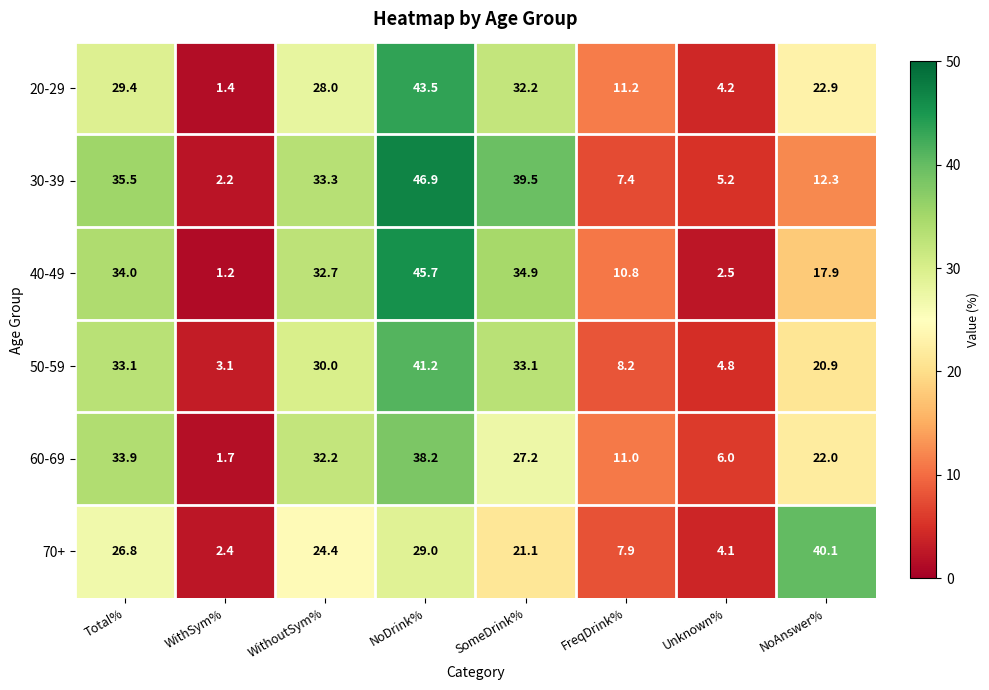

Rank the series by their maximum value, from highest to lowest.

30-39, 40-49, 20-29, 50-59, 70+, 60-69